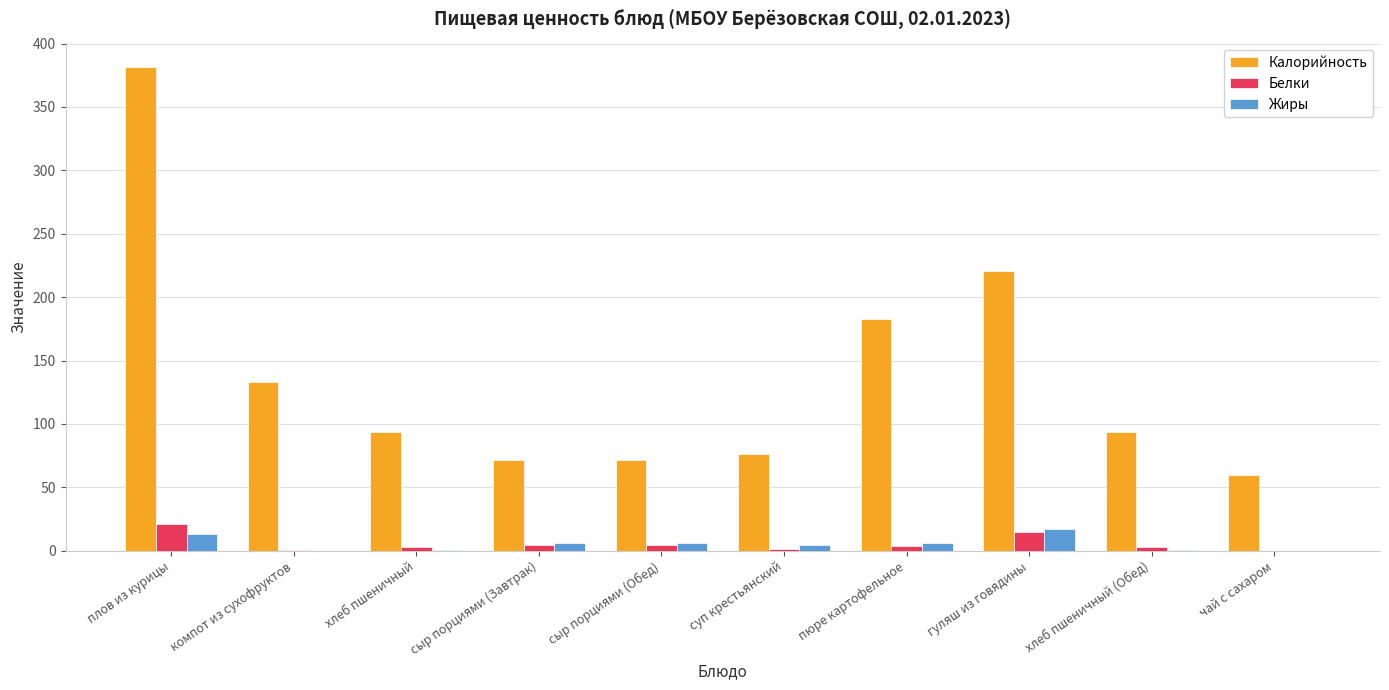

The Калорийность series shows 71.7 at сыр порциями (Обед). True or false?

True